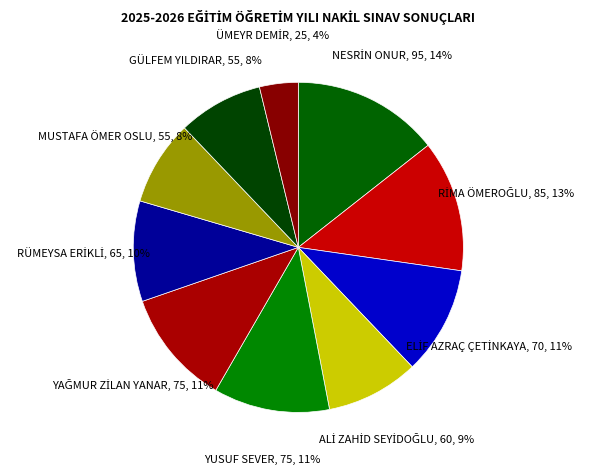

To the nearest percent, what portion does GÜLFEM YILDIRAR represent?

8%